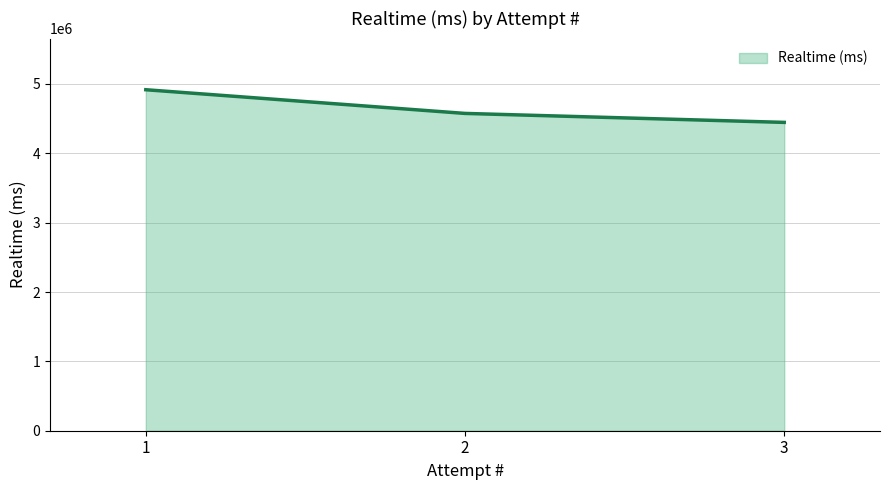

List the labels in order of value, smallest first.

3, 2, 1